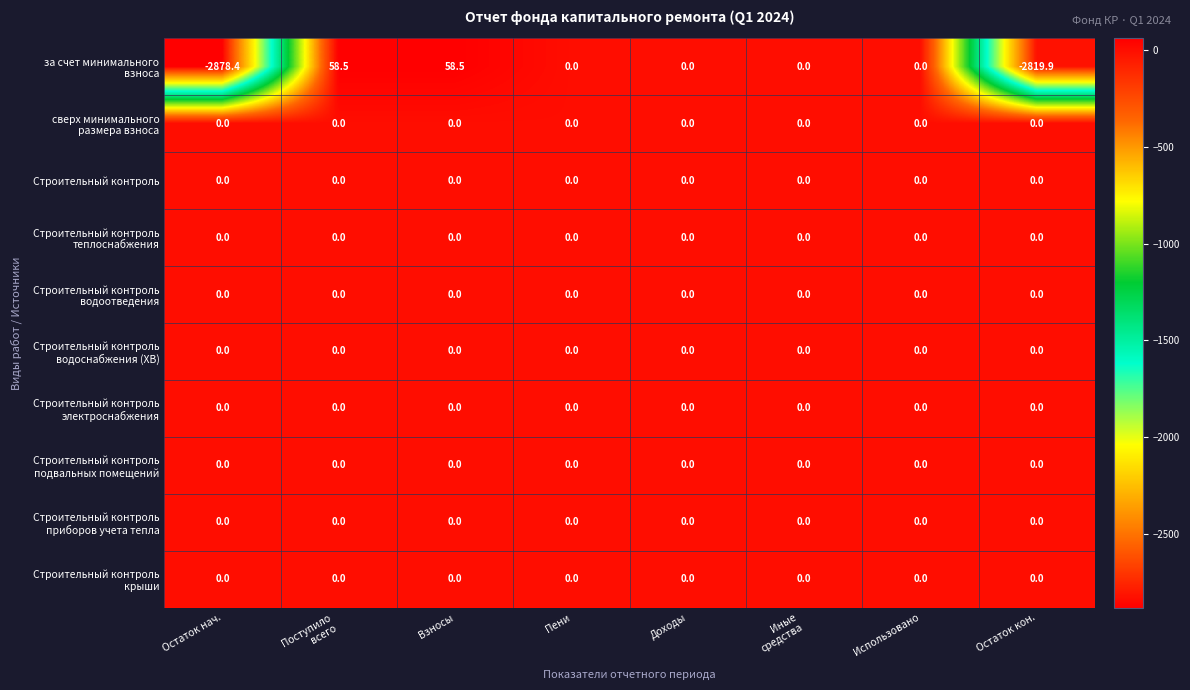

What is the maximum value shown in the chart?

58.5